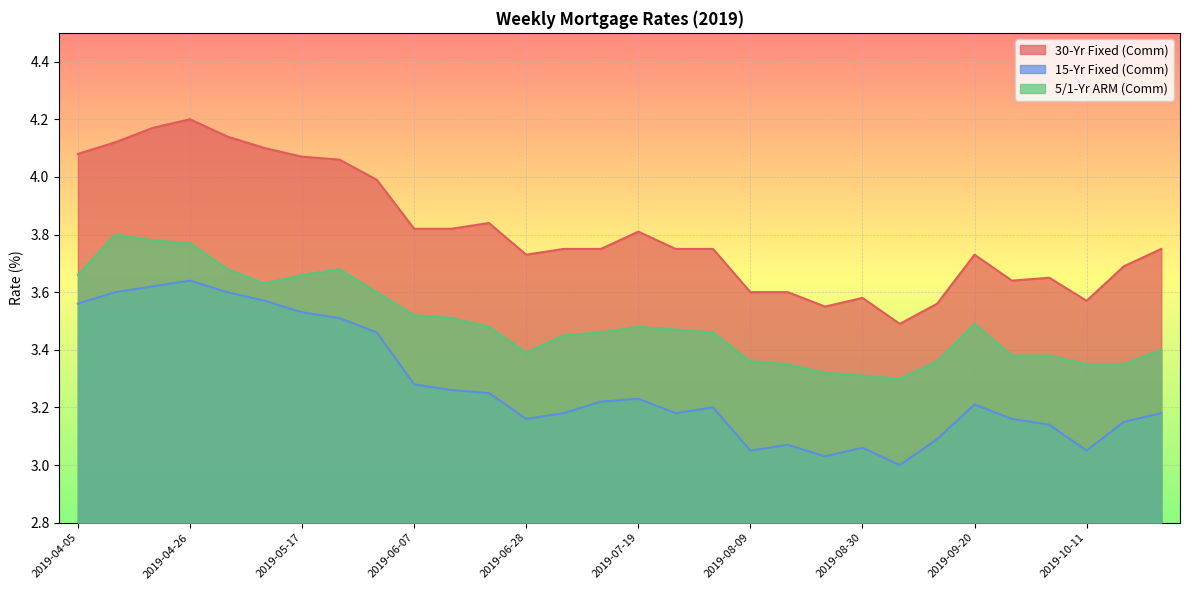

What is the total value across all series at 2019-05-31?

11.1